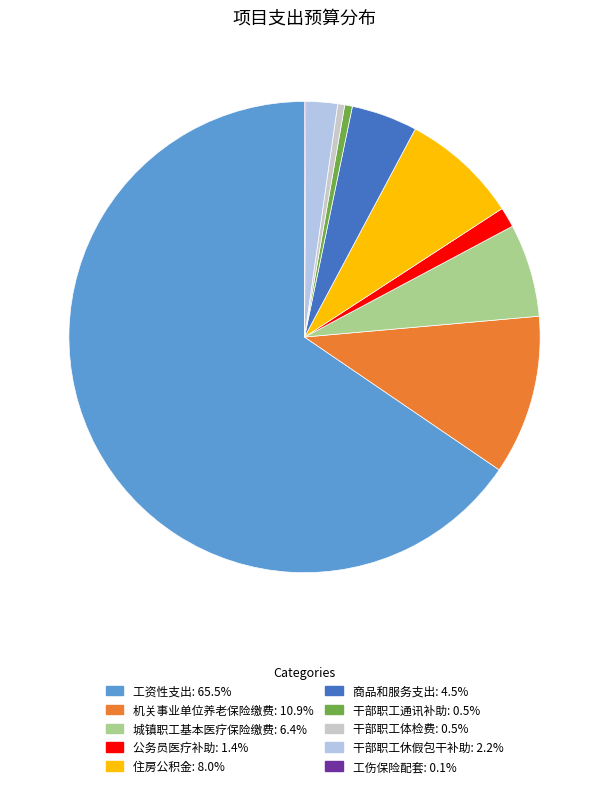

What is the smallest slice in the pie chart?

工伤保险配套